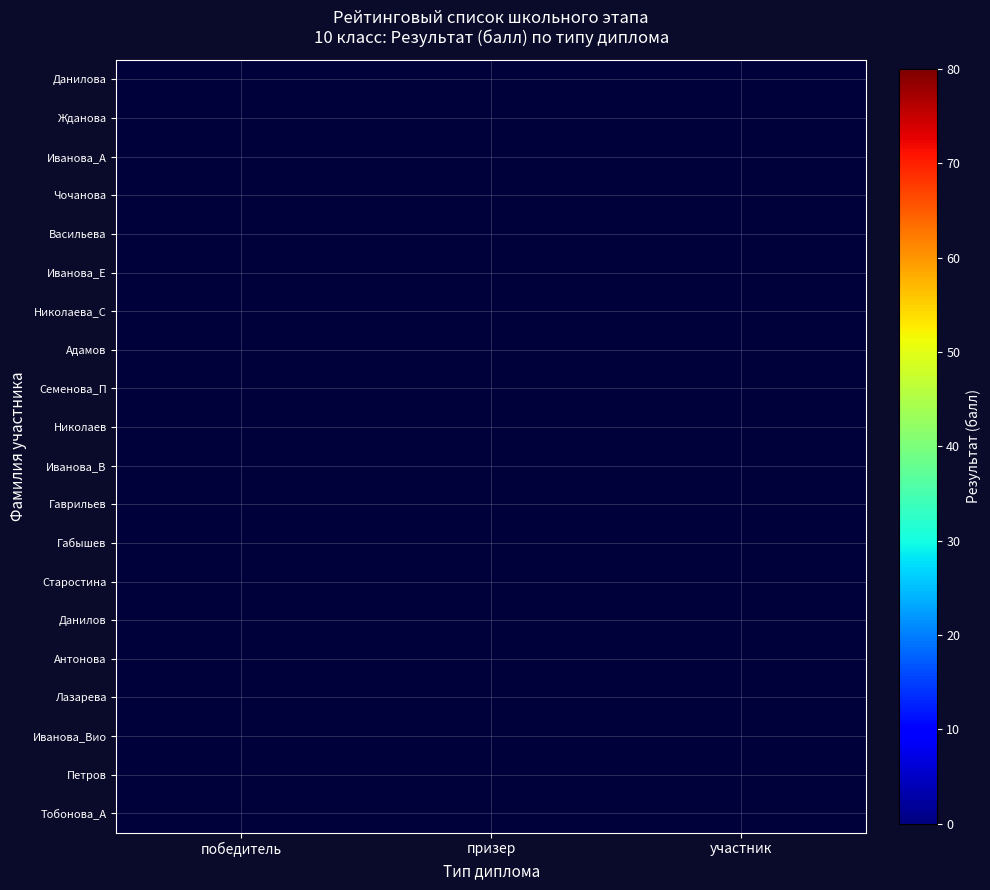

At which label does Иванова_А reach its minimum?

победитель